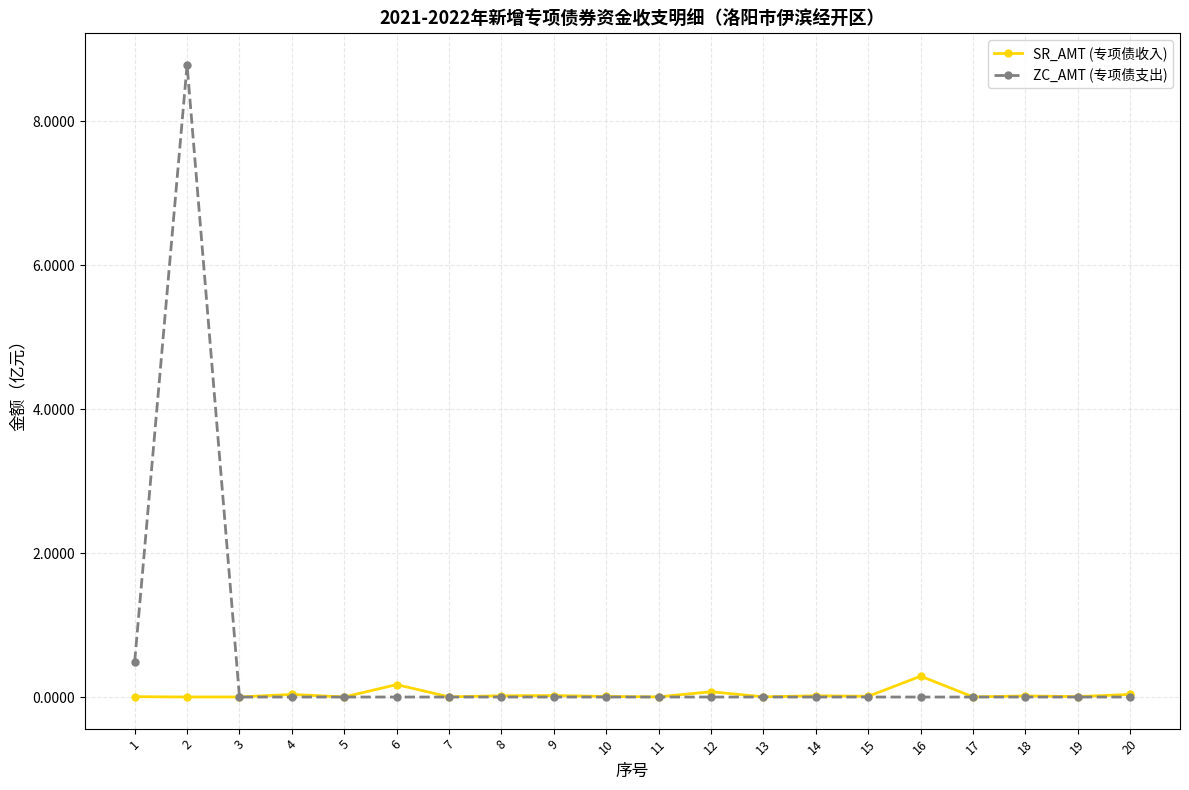

Which series has the largest total across all categories?

ZC_AMT (专项债支出)